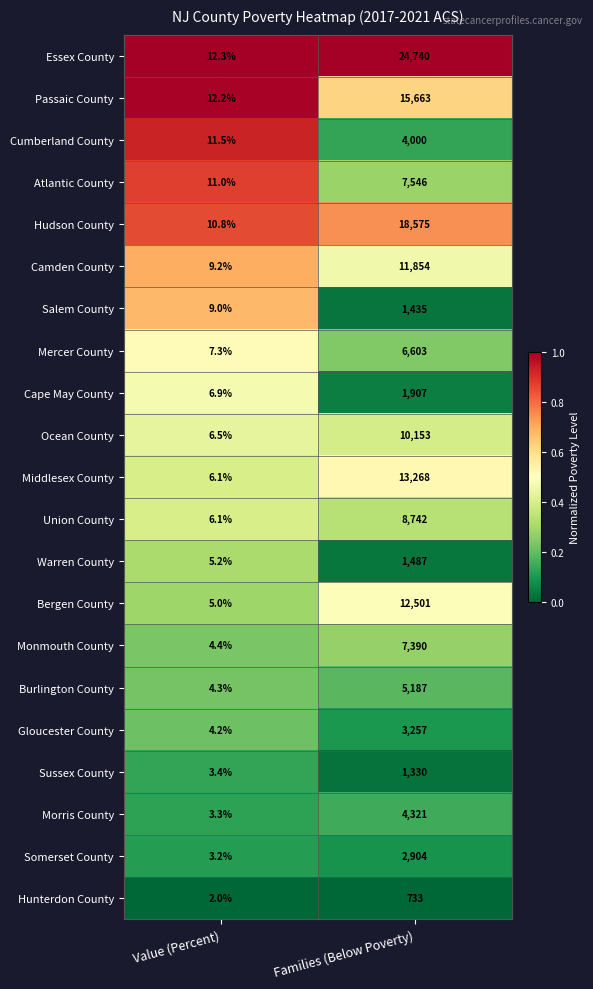

At which label is Warren County closest to 746?

Value (Percent)